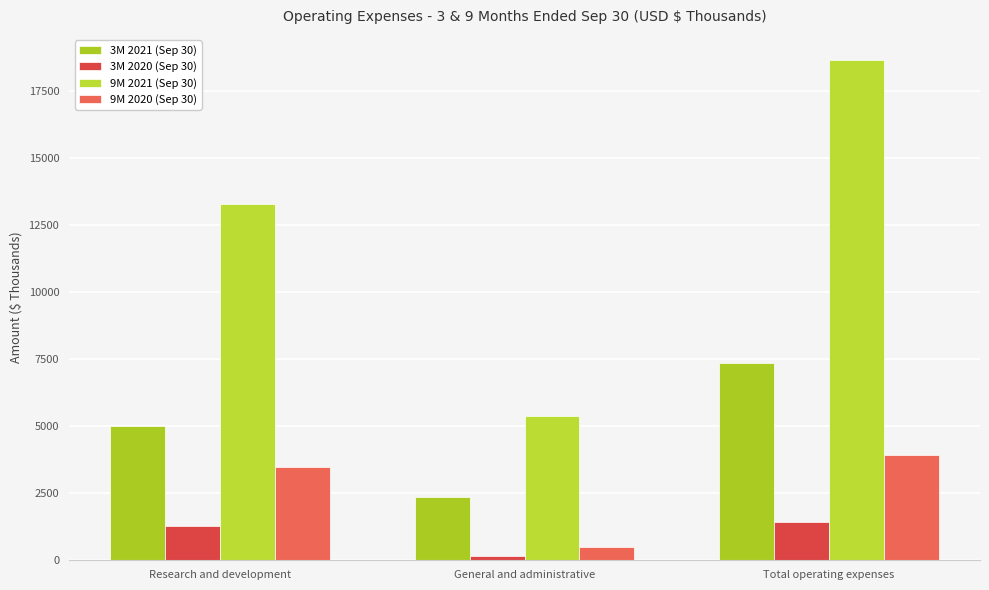

How many data points in 3M 2020 (Sep 30) are less than 1275?

1